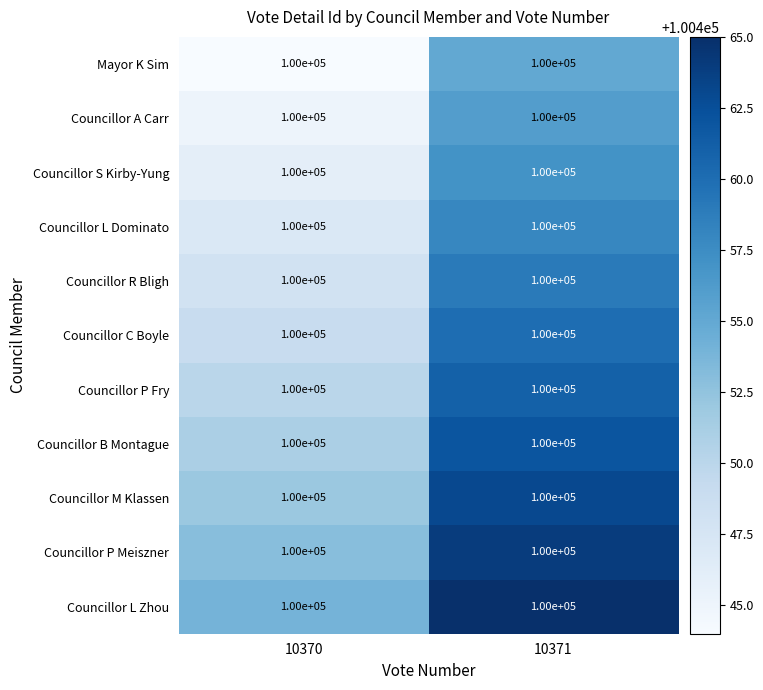

Reading right to left, list all the values displayed in this chart.

Mayor K Sim: 10371=100000	10370=100000
Councillor A Carr: 10371=100000	10370=100000
Councillor S Kirby-Yung: 10371=100000	10370=100000
Councillor L Dominato: 10371=100000	10370=100000
Councillor R Bligh: 10371=100000	10370=100000
Councillor C Boyle: 10371=100000	10370=100000
Councillor P Fry: 10371=100000	10370=100000
Councillor B Montague: 10371=100000	10370=100000
Councillor M Klassen: 10371=100000	10370=100000
Councillor P Meiszner: 10371=100000	10370=100000
Councillor L Zhou: 10371=100000	10370=100000